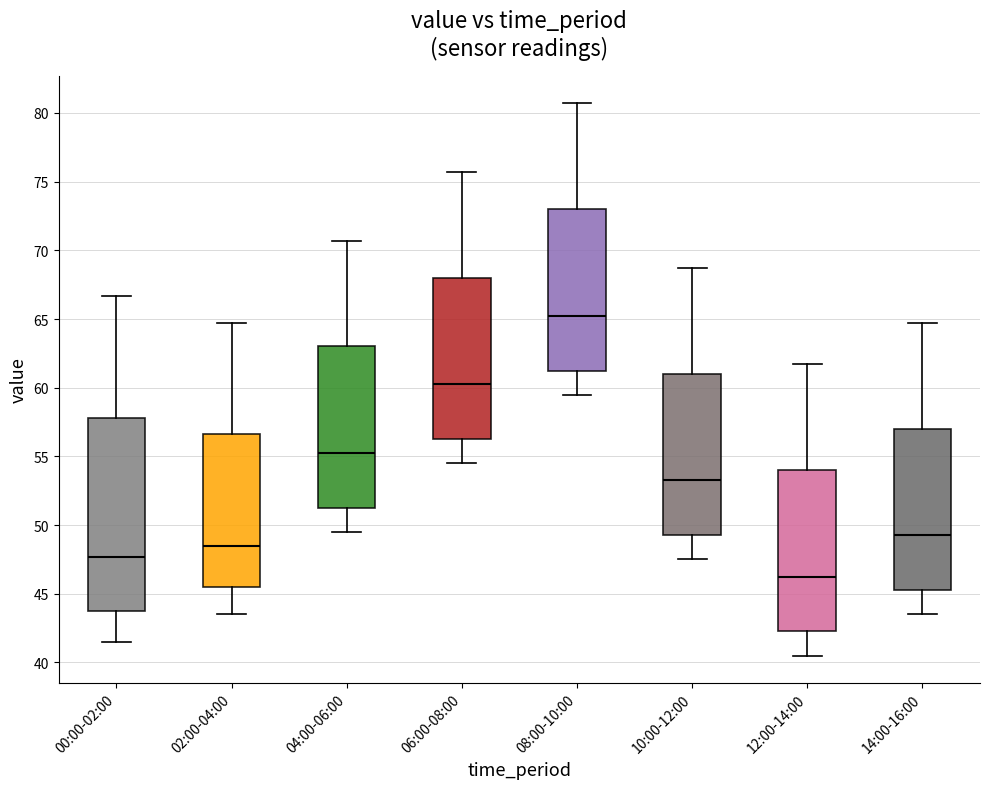

Comparing the boxes themselves (not the whiskers), which one is the tallest?

00:00-02:00